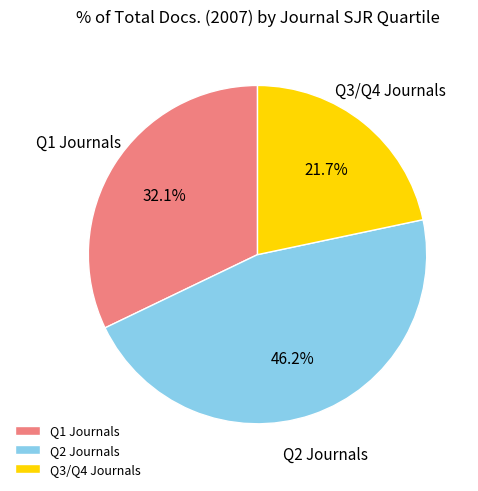

Which category has the smallest portion of the pie?

Q3/Q4 Journals